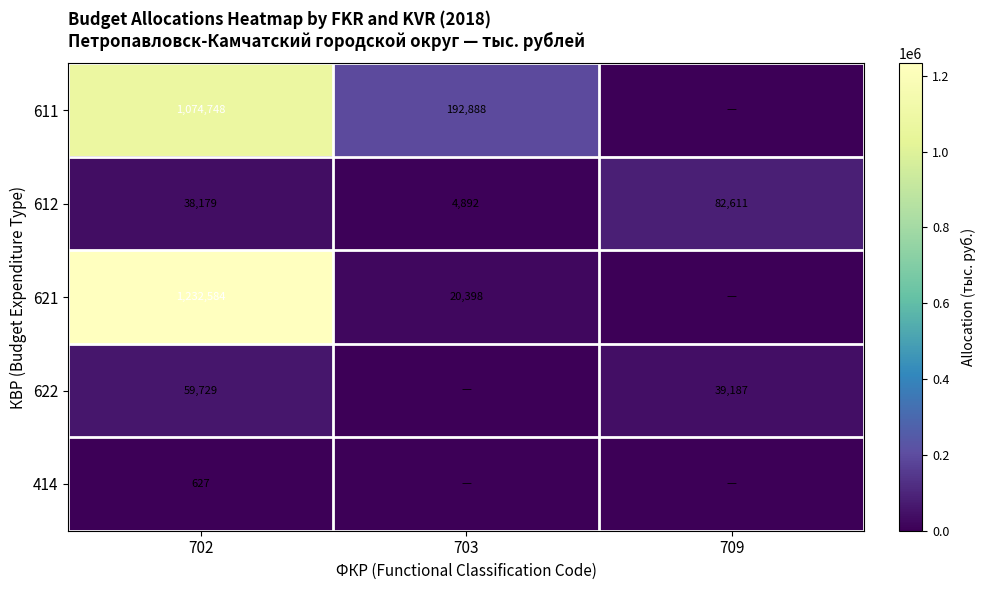

At which label is 612 closest to 43751?

702